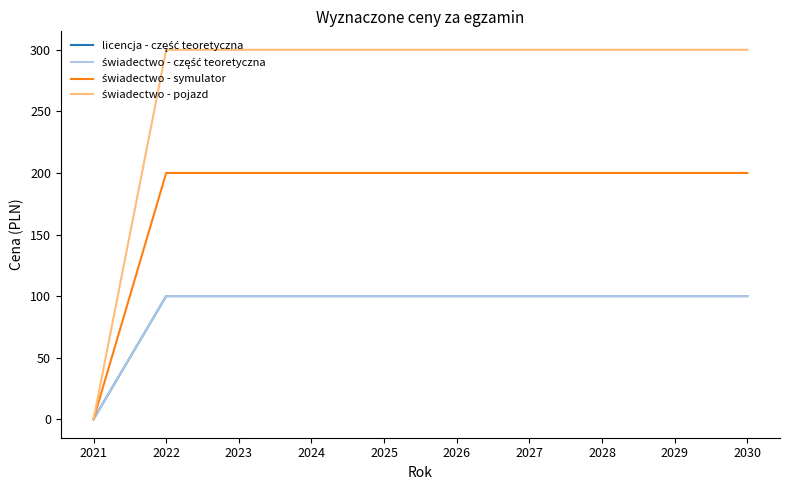

Reading left to right, transcribe all the data shown in this chart.

licencja - część teoretyczna: 2021=0	2022=100	2023=100	2024=100	2025=100	2026=100	2027=100	2028=100	2029=100	2030=100
świadectwo - część teoretyczna: 2021=0	2022=100	2023=100	2024=100	2025=100	2026=100	2027=100	2028=100	2029=100	2030=100
świadectwo - symulator: 2021=0	2022=200	2023=200	2024=200	2025=200	2026=200	2027=200	2028=200	2029=200	2030=200
świadectwo - pojazd: 2021=0	2022=300	2023=300	2024=300	2025=300	2026=300	2027=300	2028=300	2029=300	2030=300